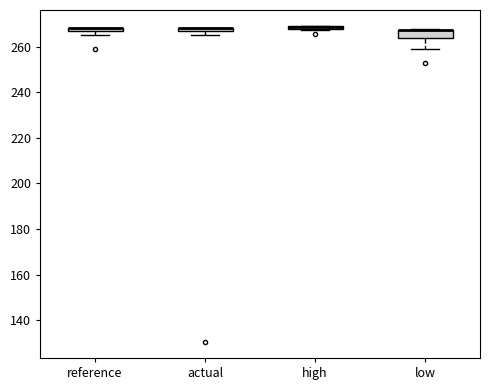

Where is the lower edge of the box for reference on the y-axis? The values are not printed on the chart, so give them approximately, as read against the axis.

266